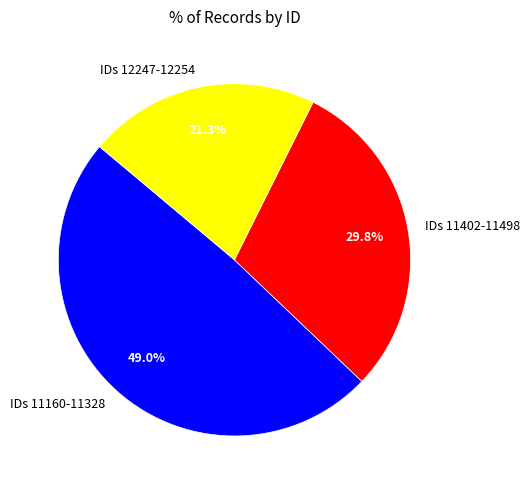

To the nearest percent, what is the difference between the largest and smallest slice percentages?

28%